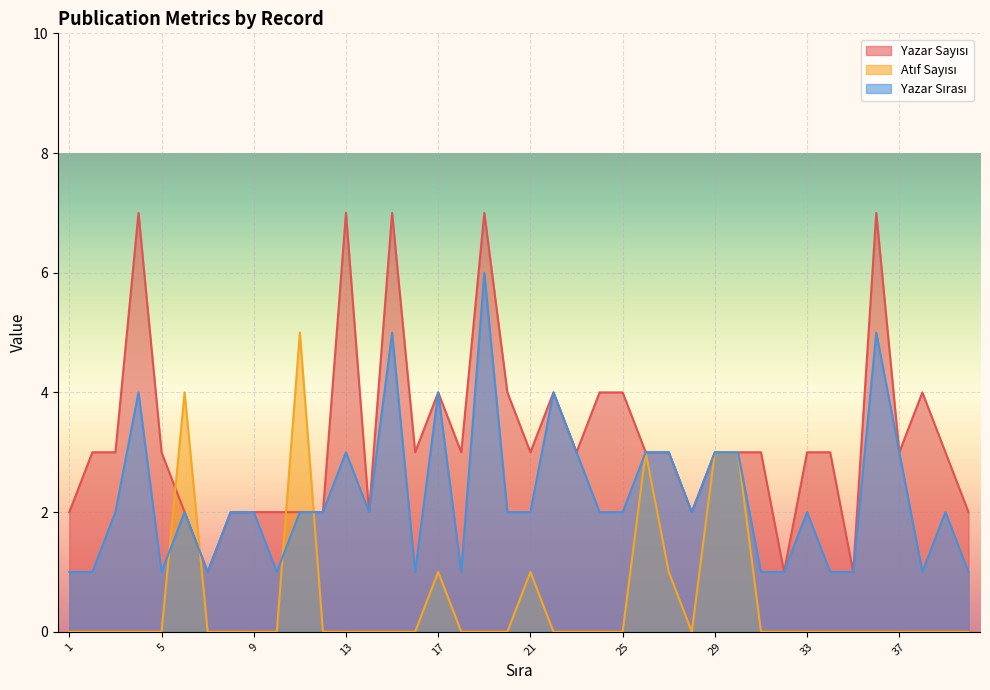

How many values in the Yazar Sayısı series are below 3?

13